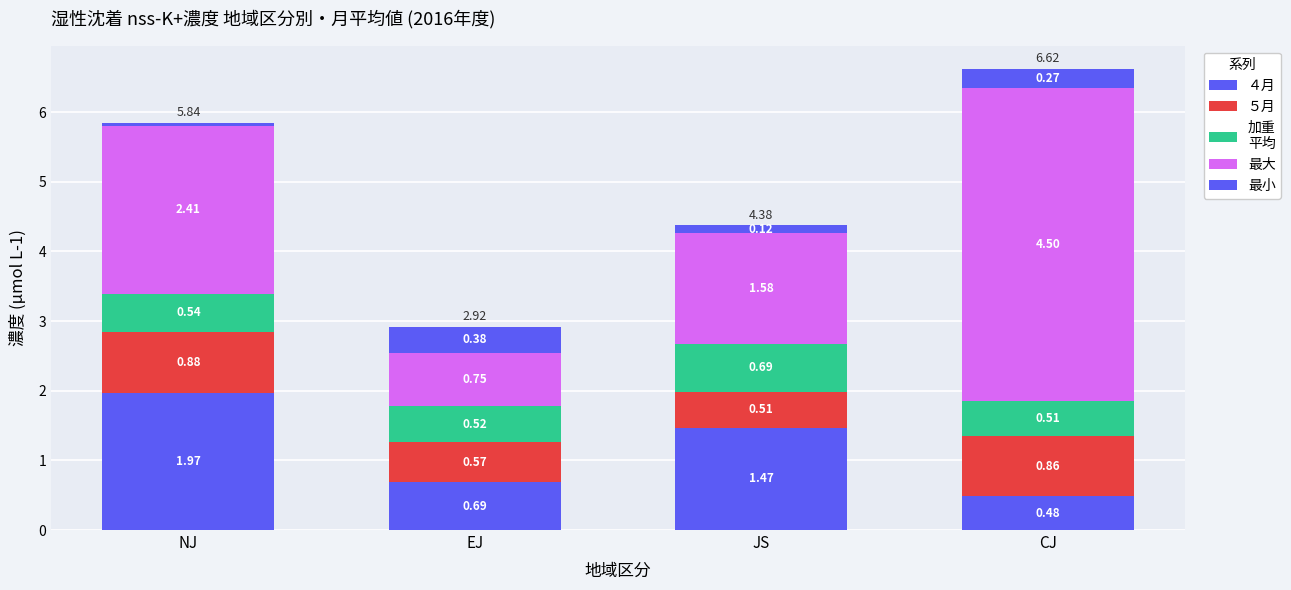

What is the label of the 4th bar from the right?

NJ